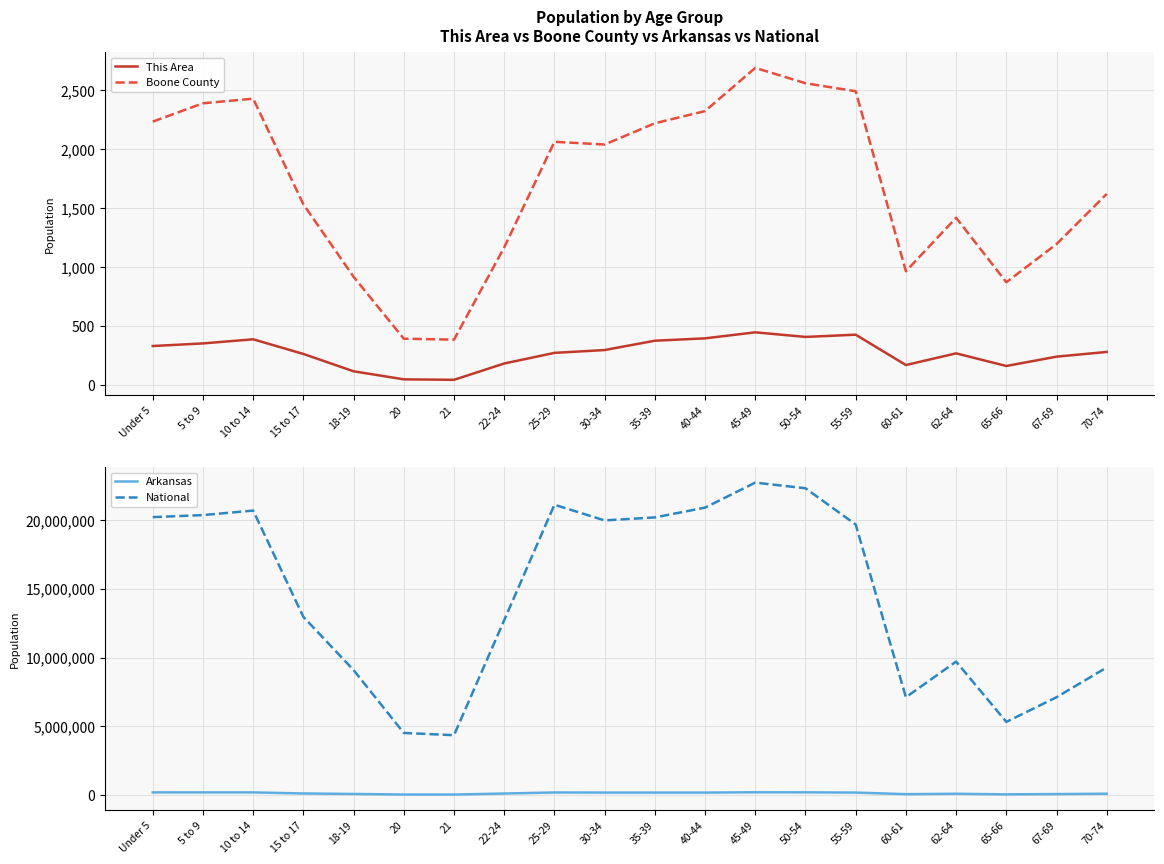

Which label corresponds to the largest value in the chart?

45-49